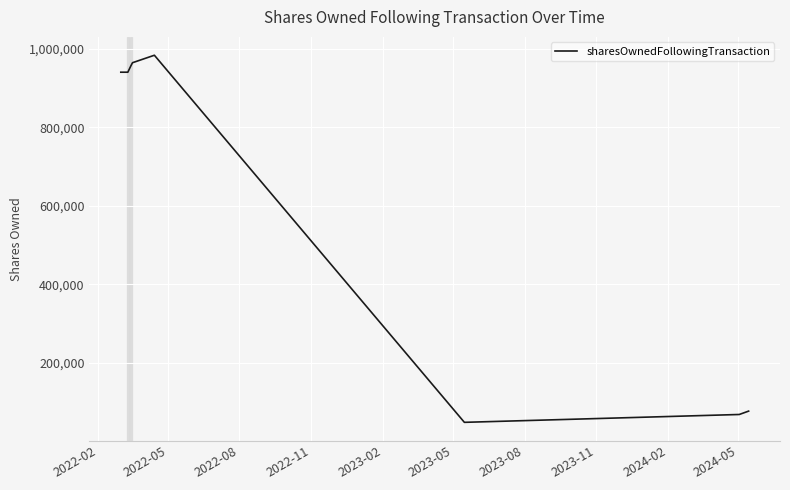

What is the average value?

622310